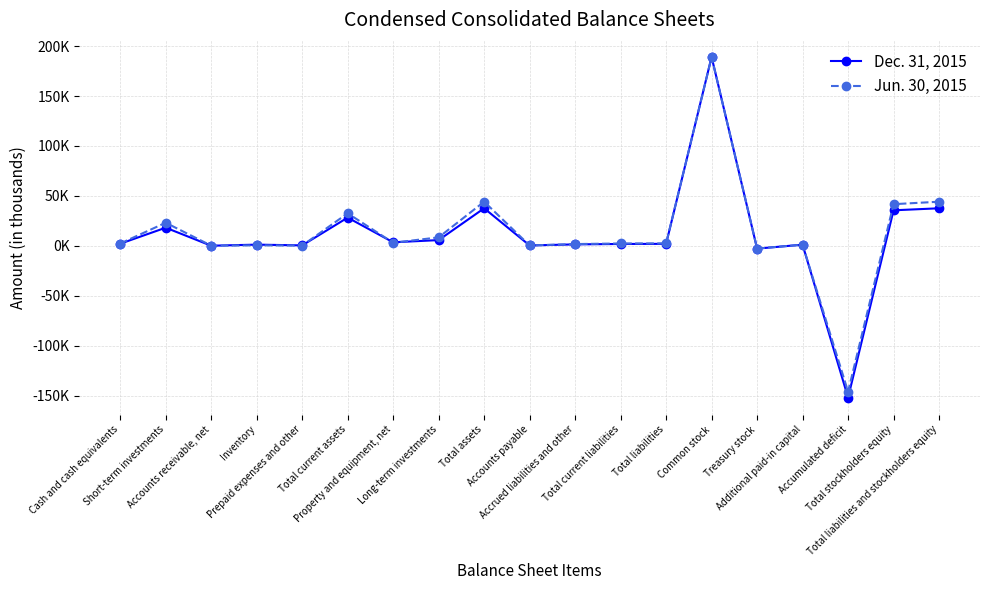

List the series in order of their overall mean, lowest first.

Dec. 31, 2015, Jun. 30, 2015